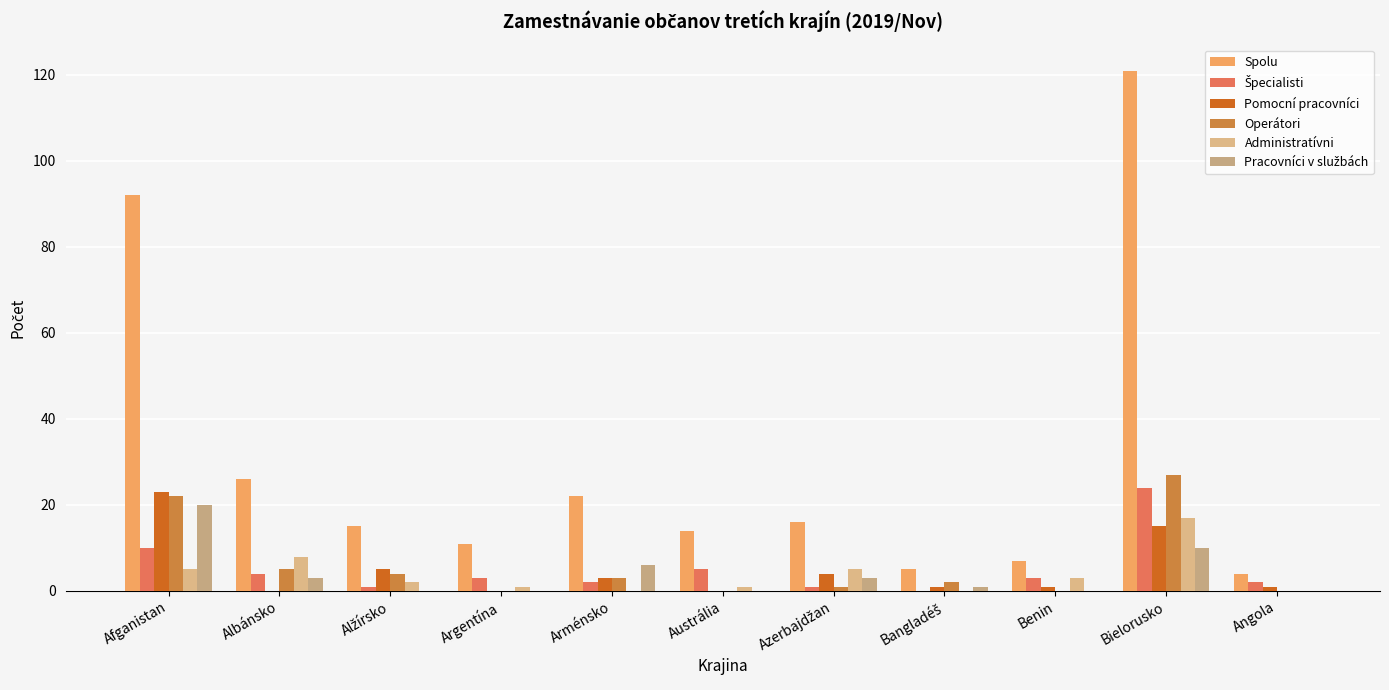

At which label does Špecialisti first exceed 3?

Afganistan